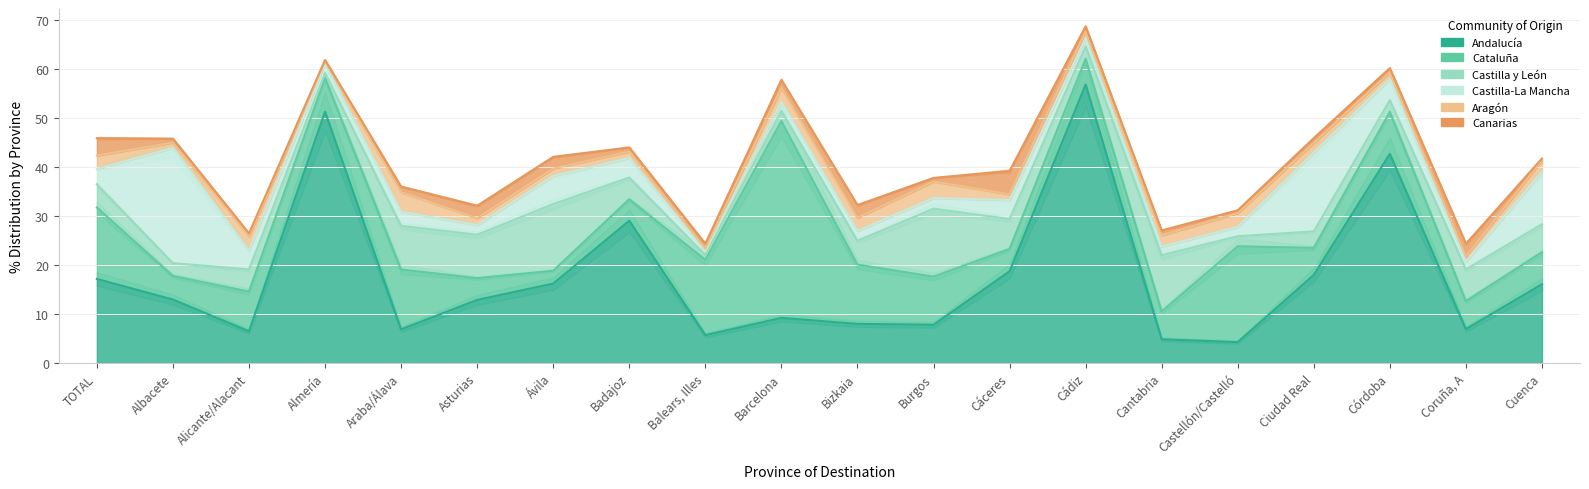

What is the highest value of the Aragón series?

4.1